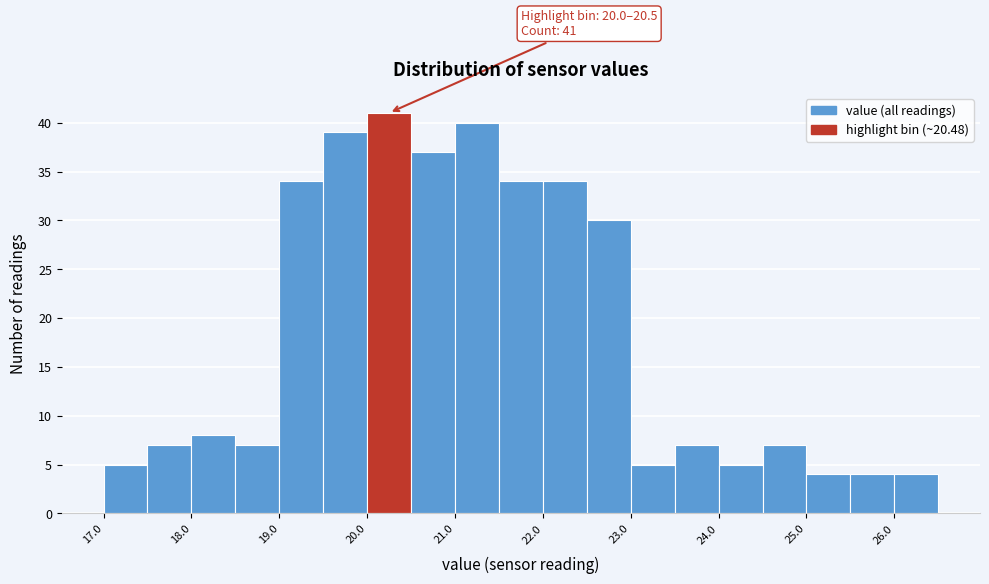

Over which range of the x-axis is the bar tallest?

20.0 to 20.5